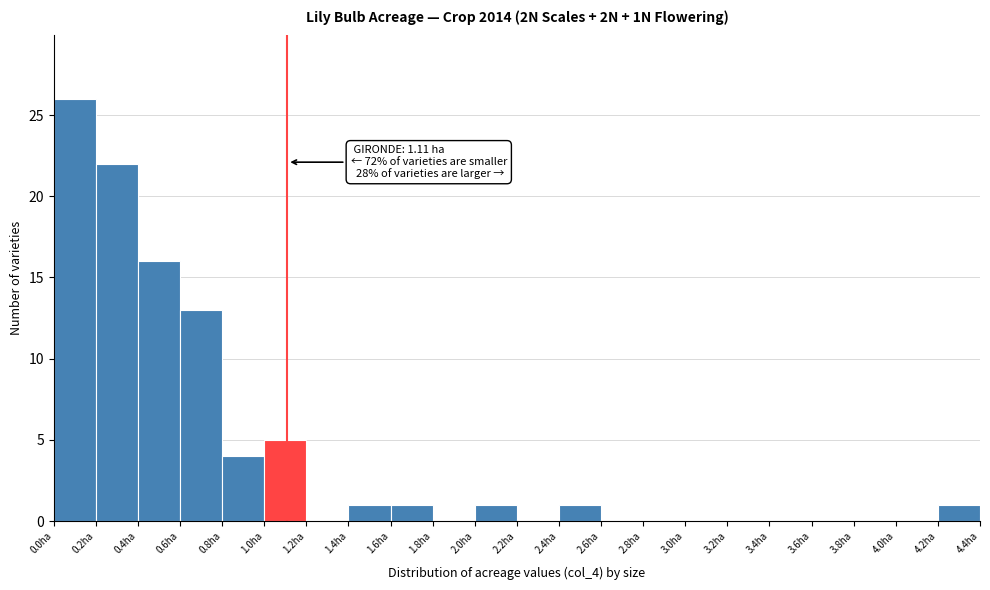

Over which range of the x-axis is the bar tallest?

0.0 to 0.2